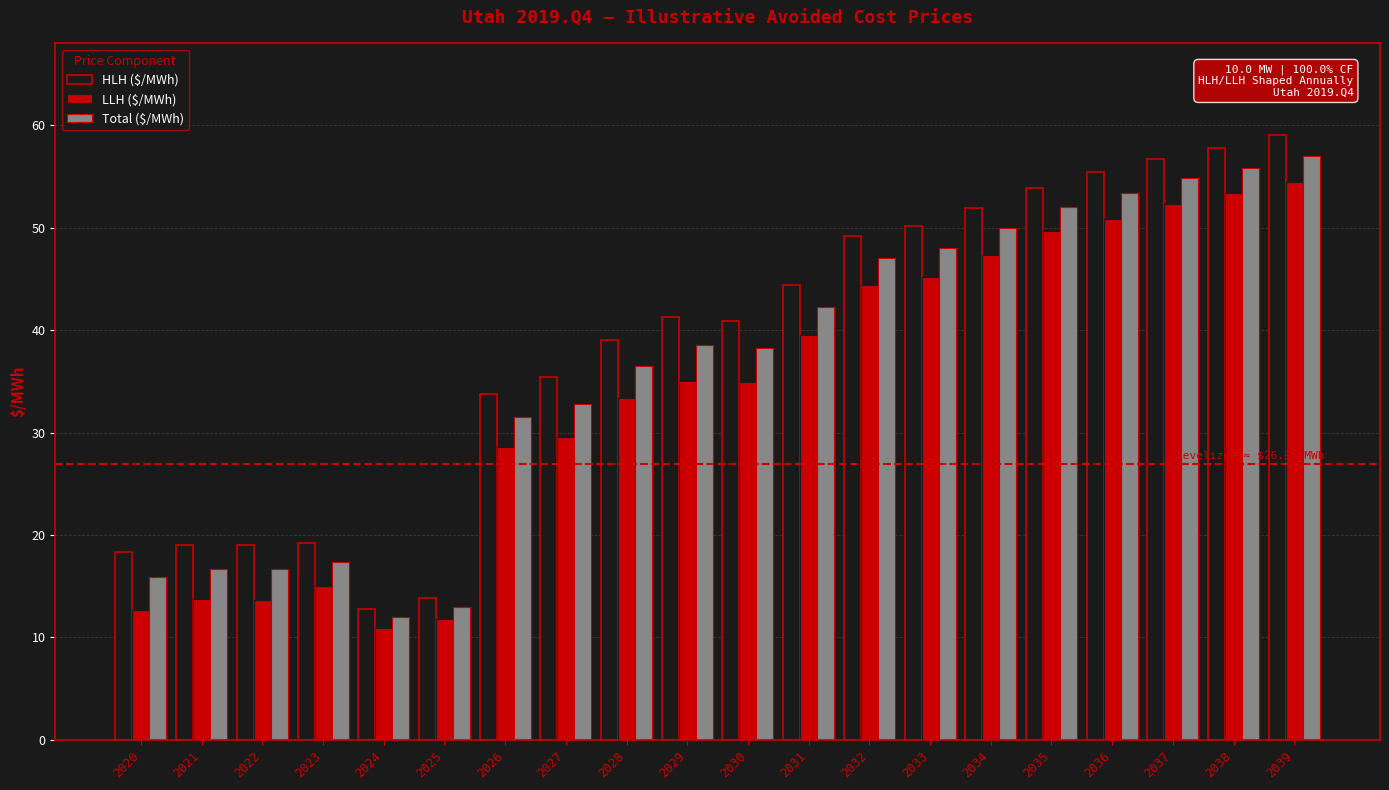

Read the HLH ($/MWh) value at 2025.

13.9